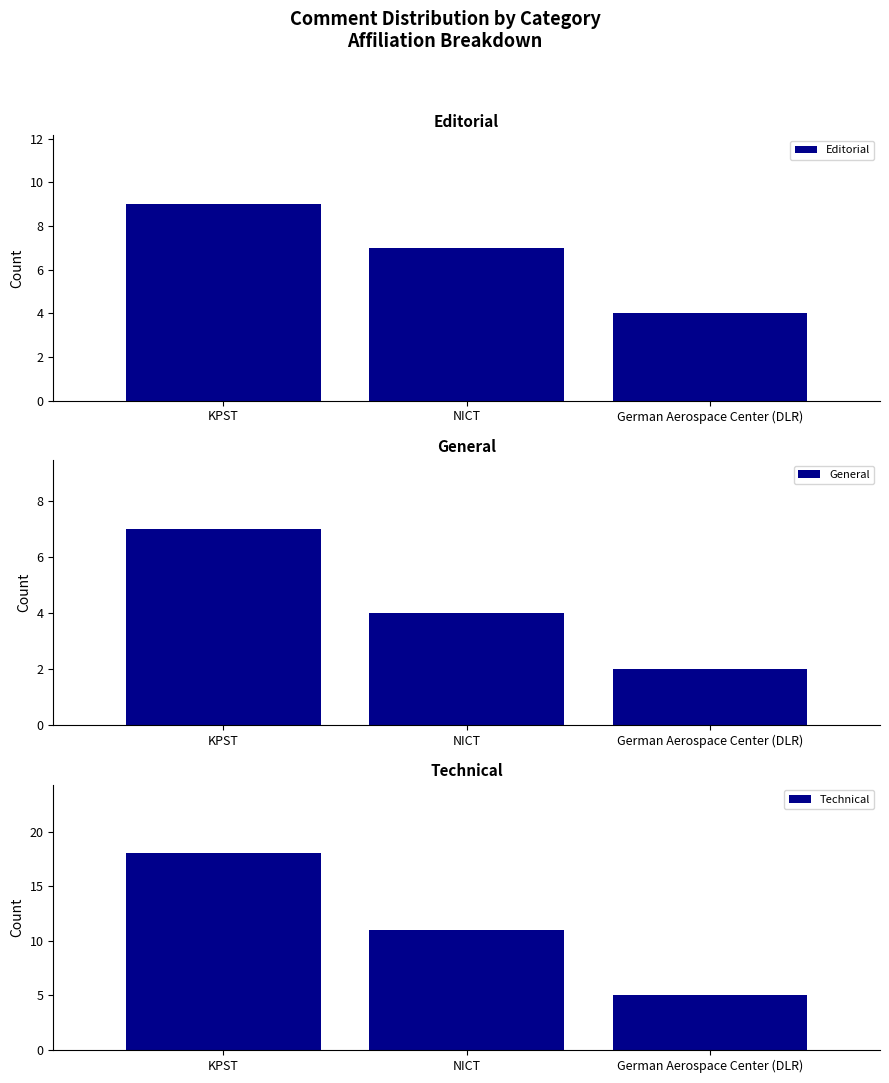

How many data points in General are less than 4?

1